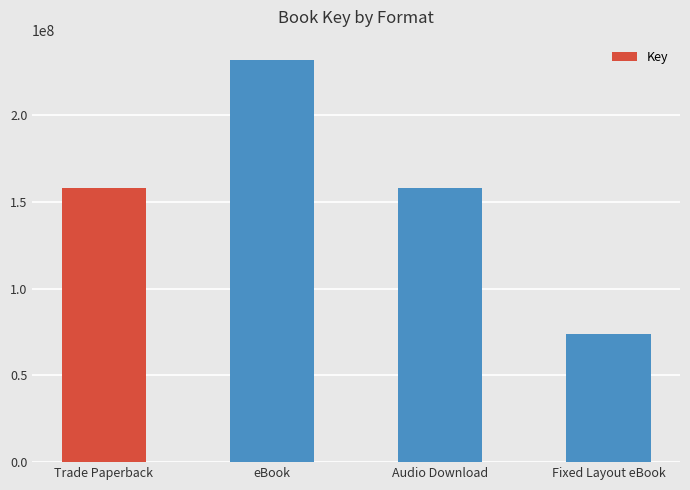

How many values are between 158129959 and 231854051?

3